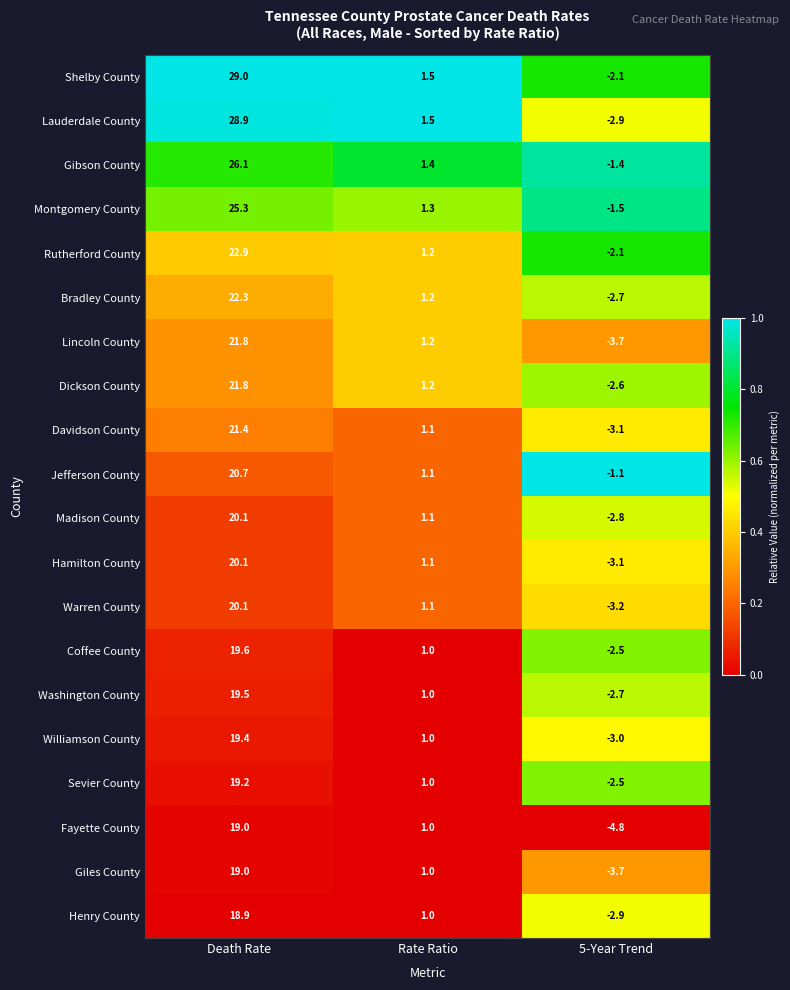

What is the difference between the highest and lowest values at Rate Ratio?

0.5